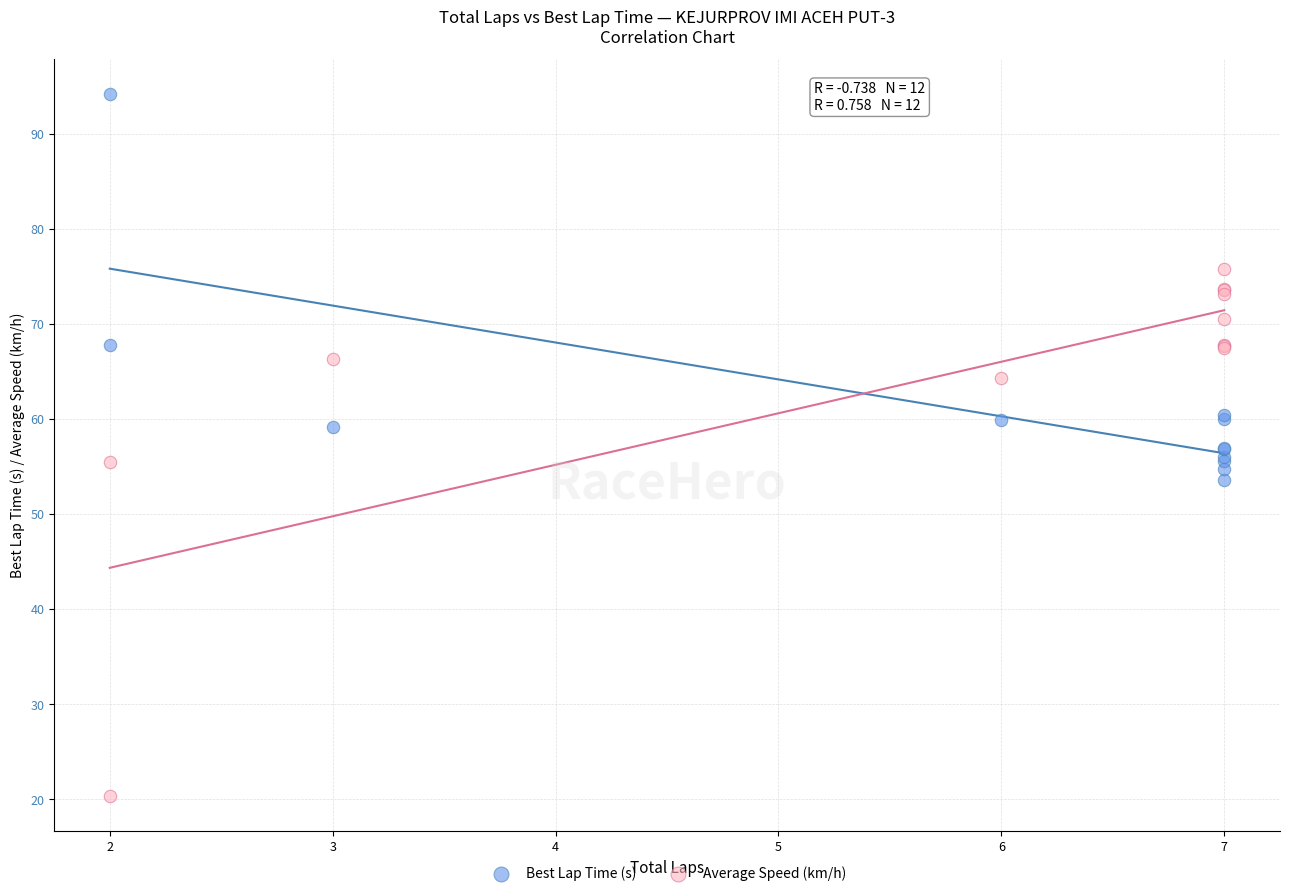

Which series contains the highest Y value?

Best Lap Time (s)